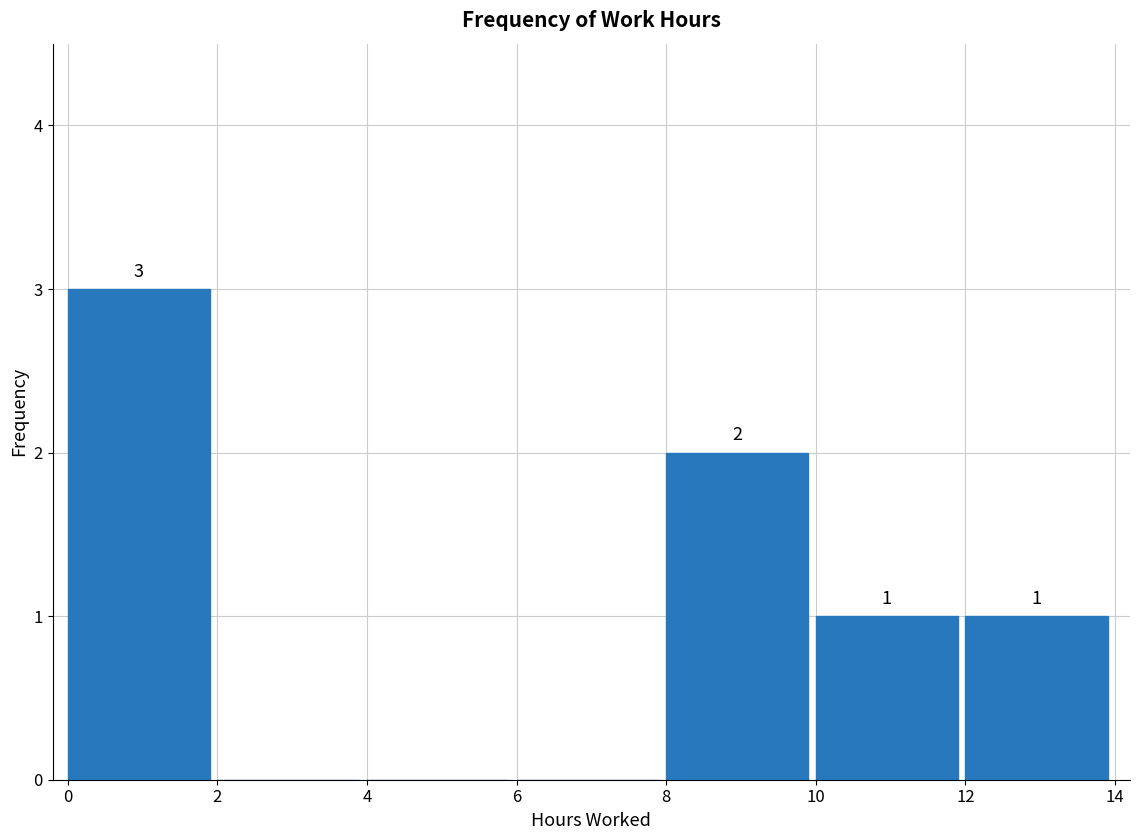

Over which range of the x-axis is the bar tallest?

0 to 2